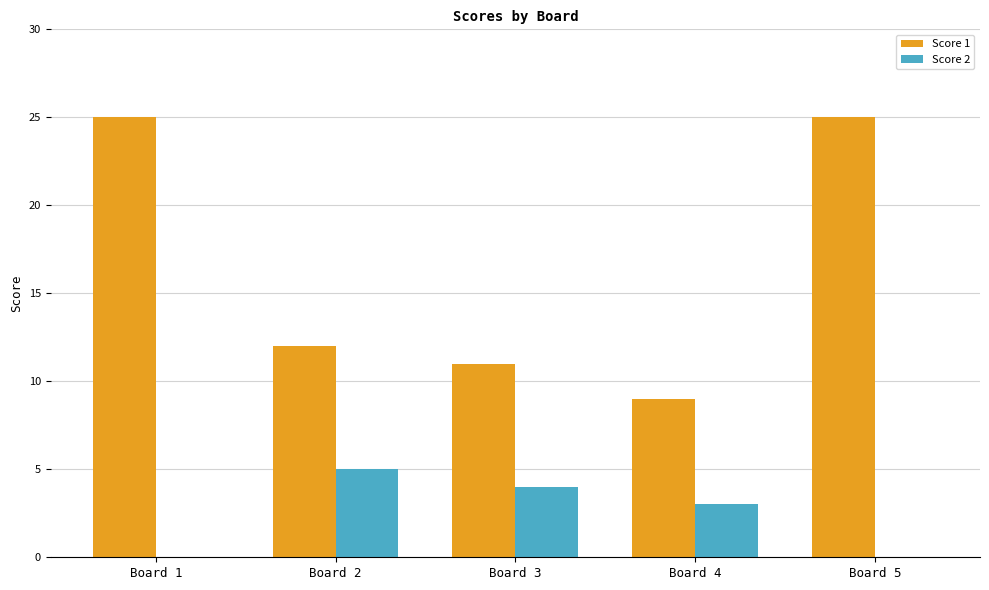

At which label is Score 2 closest to 2?

Board 4